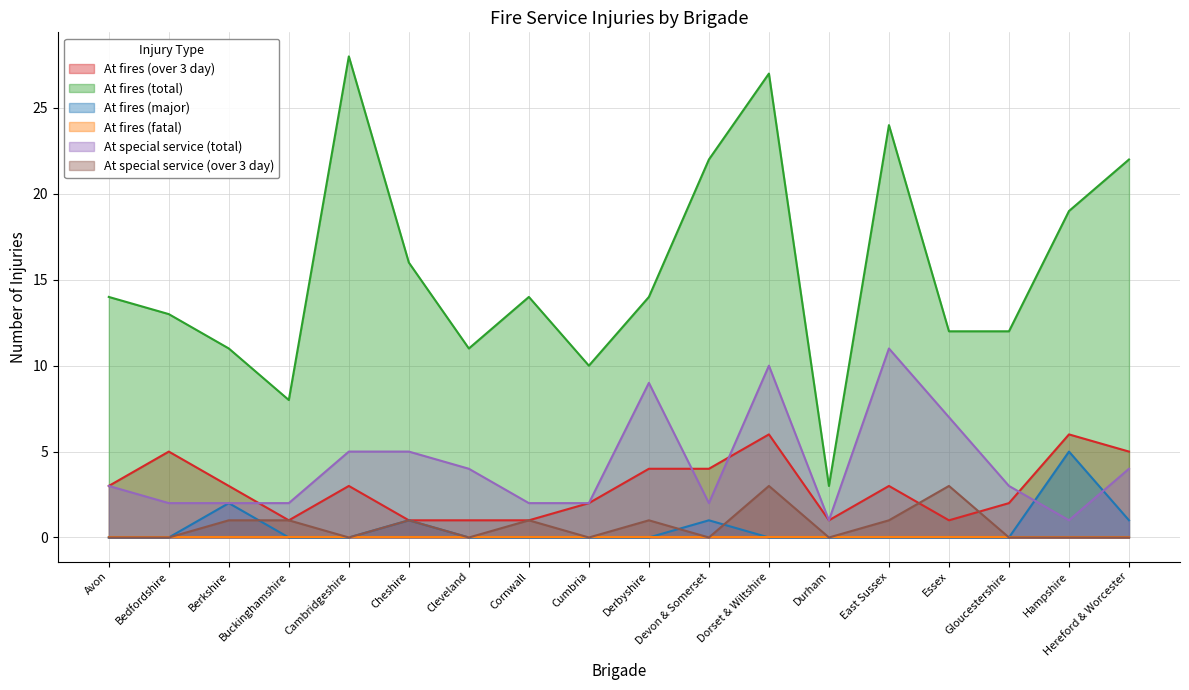

True or false: At special service (over 3 day) has a value of 1 at Avon.

False